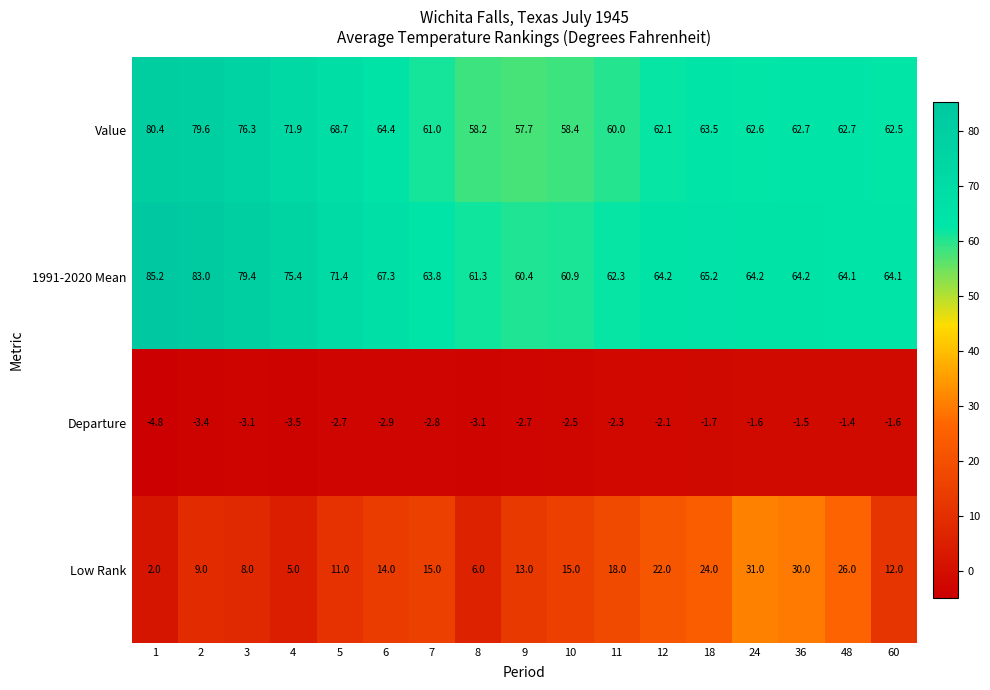

What is the difference between the second highest and second lowest values in the 1991-2020 Mean series?

22.1